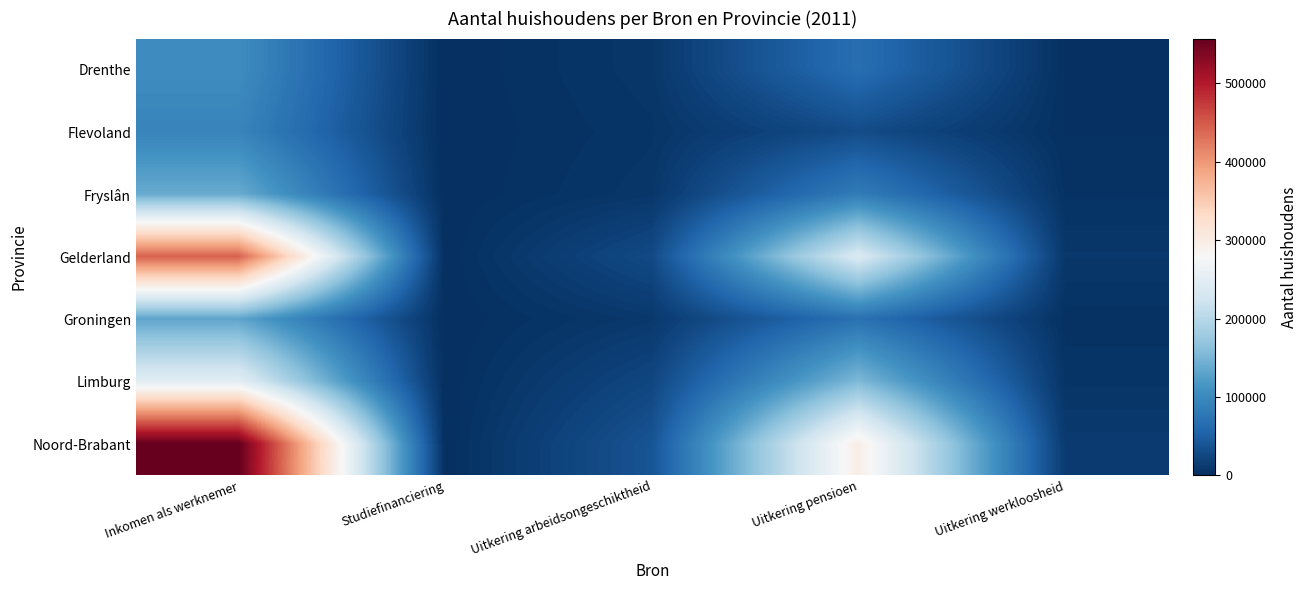

What is the spread (max minus min) of values at Uitkering pensioen?

267000